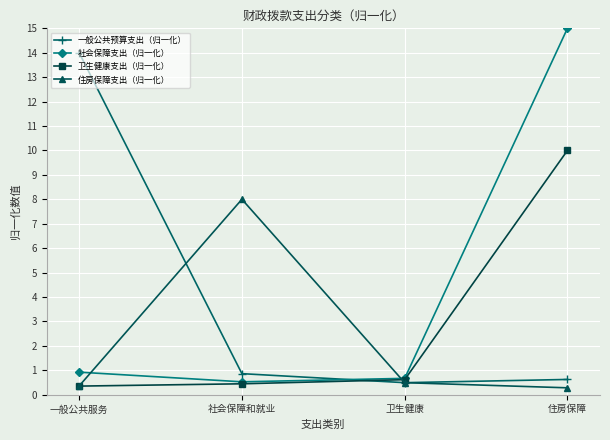

The 一般公共预算支出（归一化） series shows 14.0 at 一般公共服务. True or false?

True